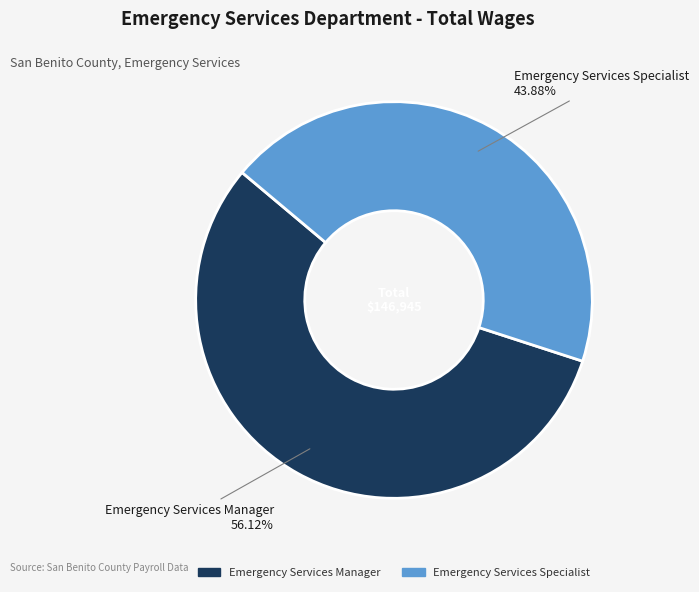

Rank the categories by value from highest to lowest.

Emergency Services Manager, Emergency Services Specialist